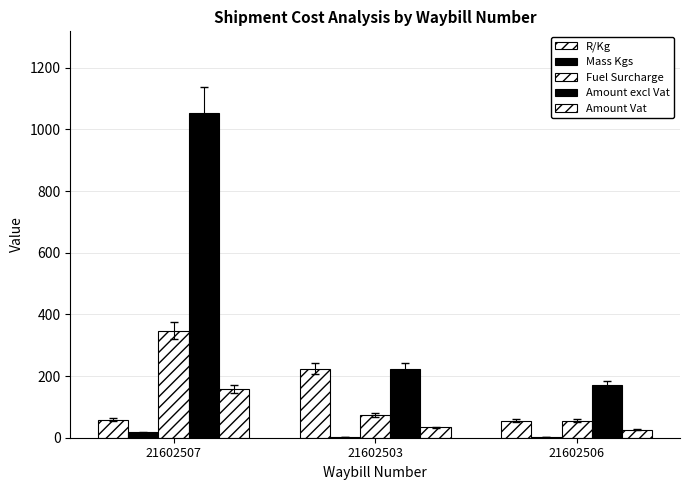

The Mass Kgs series shows 8.4 at 21602507. True or false?

False